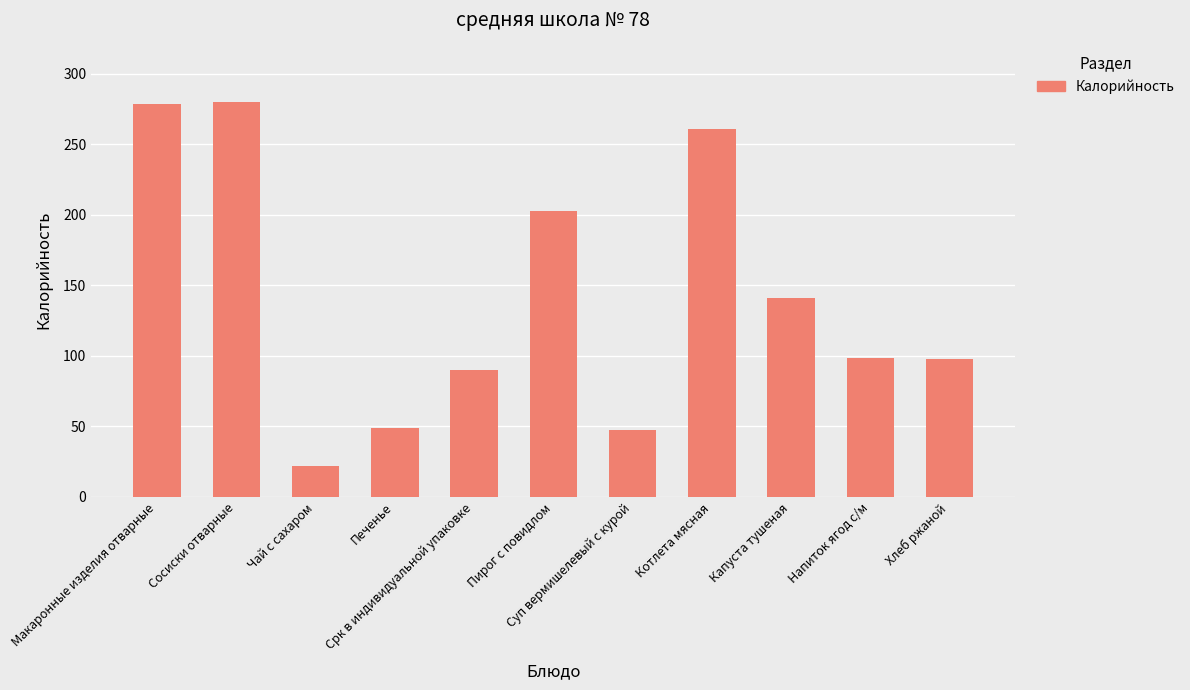

How many data points are less than 98?

5